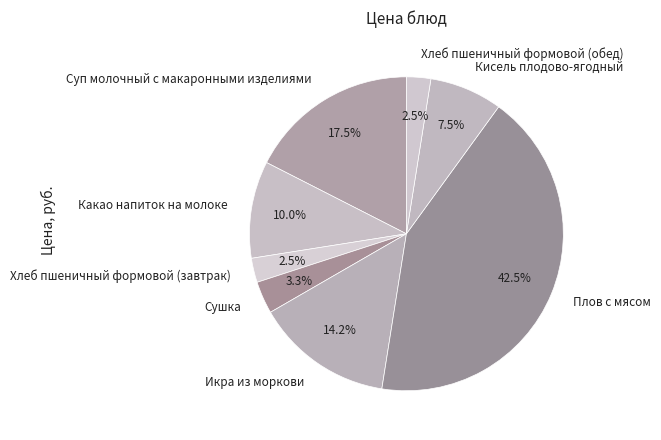

What is the largest slice in the pie chart?

Плов с мясом